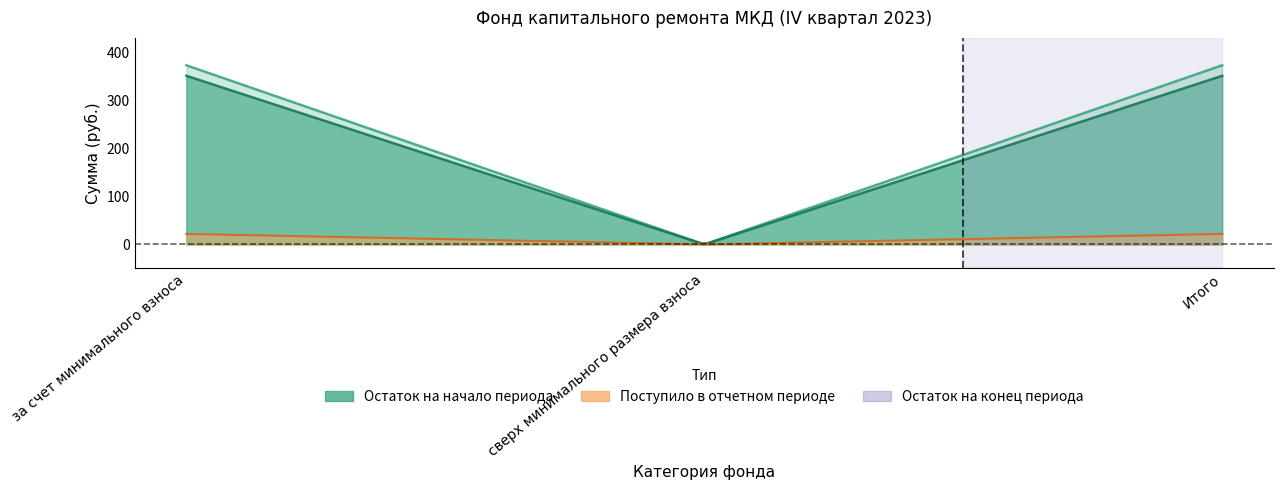

The value of Остаток начало at Итого is 181.2. True or false?

False